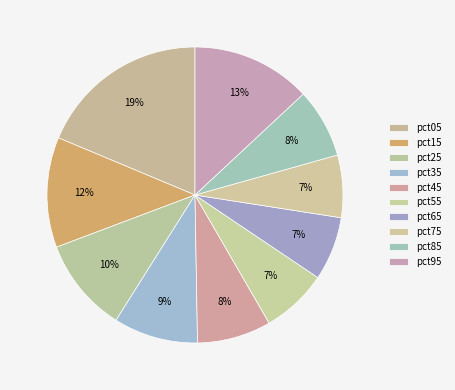

What is the smallest slice in the pie chart?

pct75